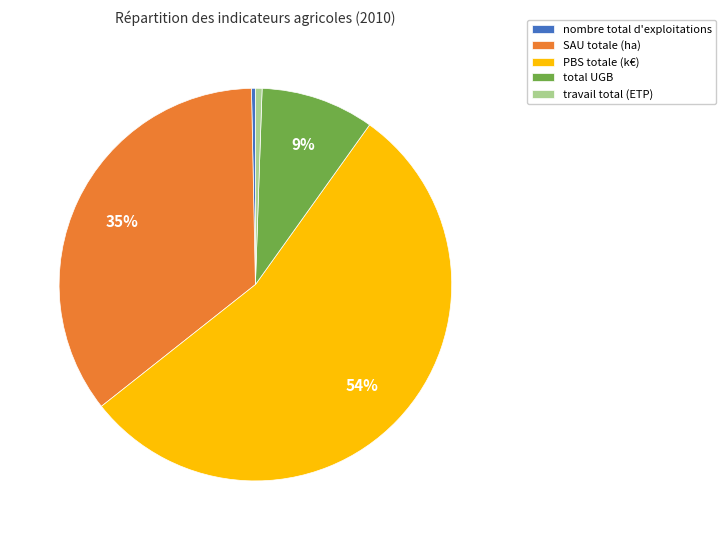

Is it true that total UGB is 9% of the pie?

True